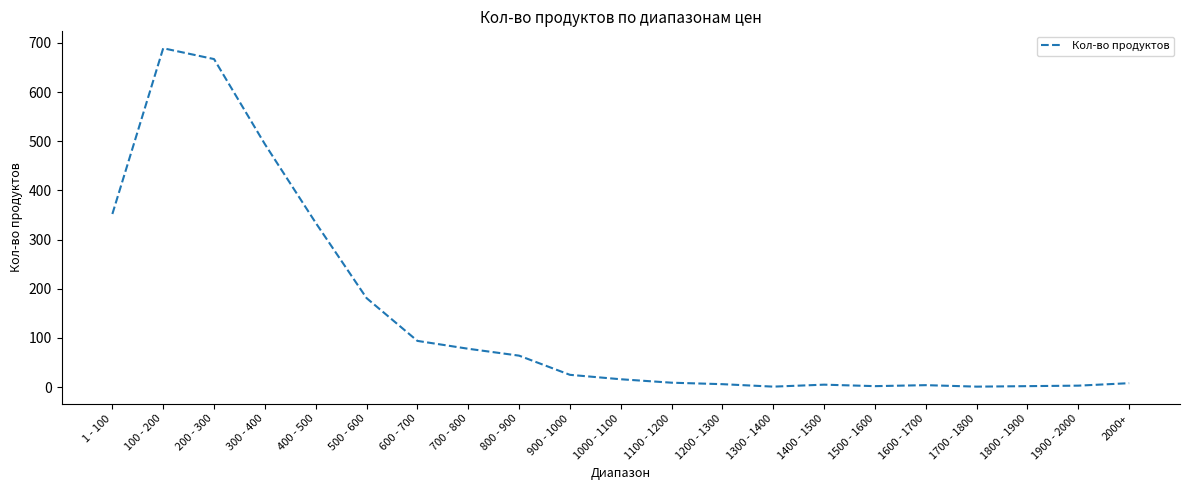

Which has a higher value, 500 - 600 or 1 - 100?

1 - 100